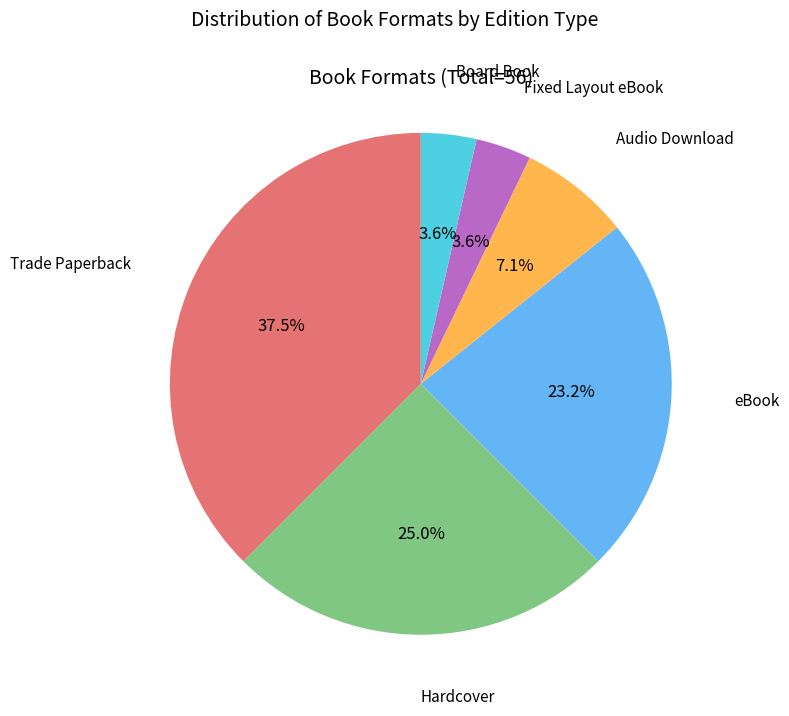

Is there a majority slice in this chart?

No